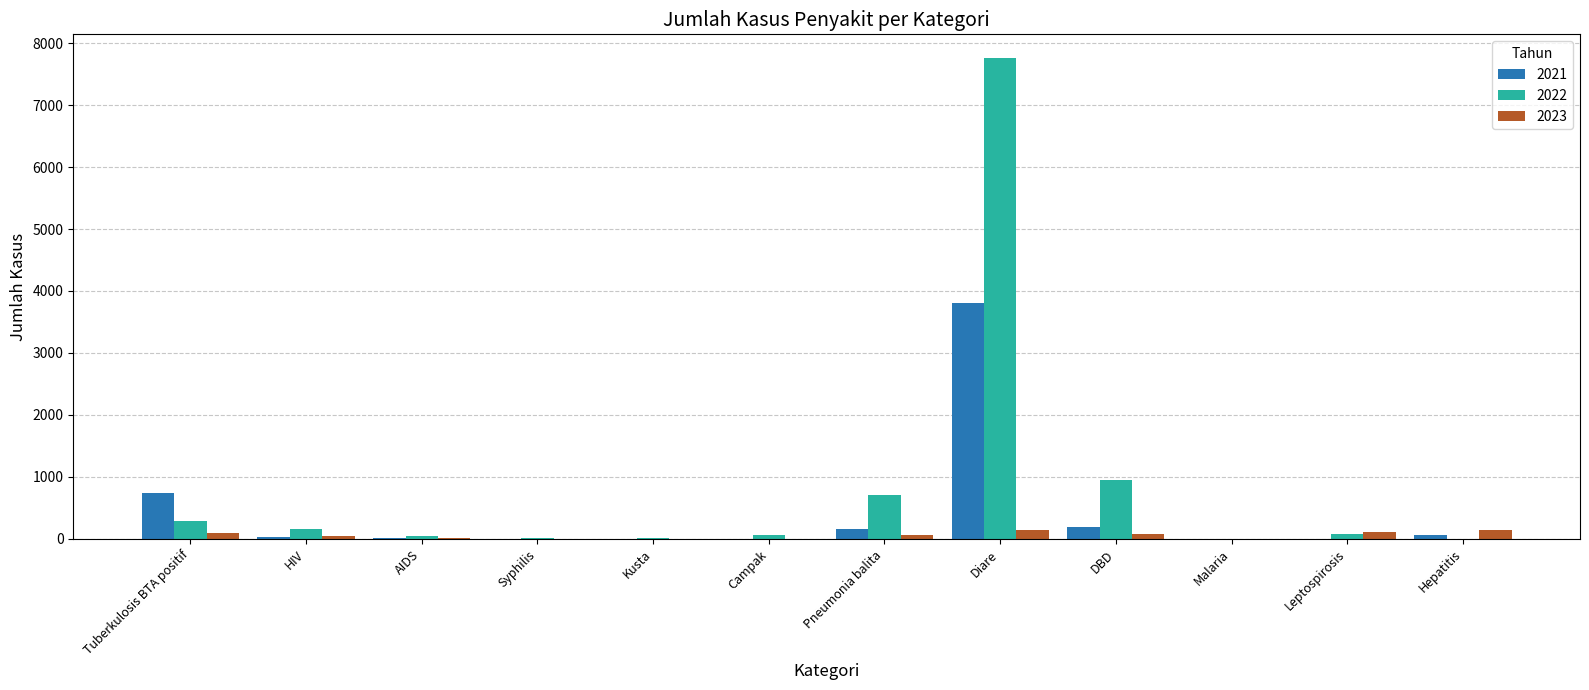

Which label corresponds to the largest value in the chart?

Diare